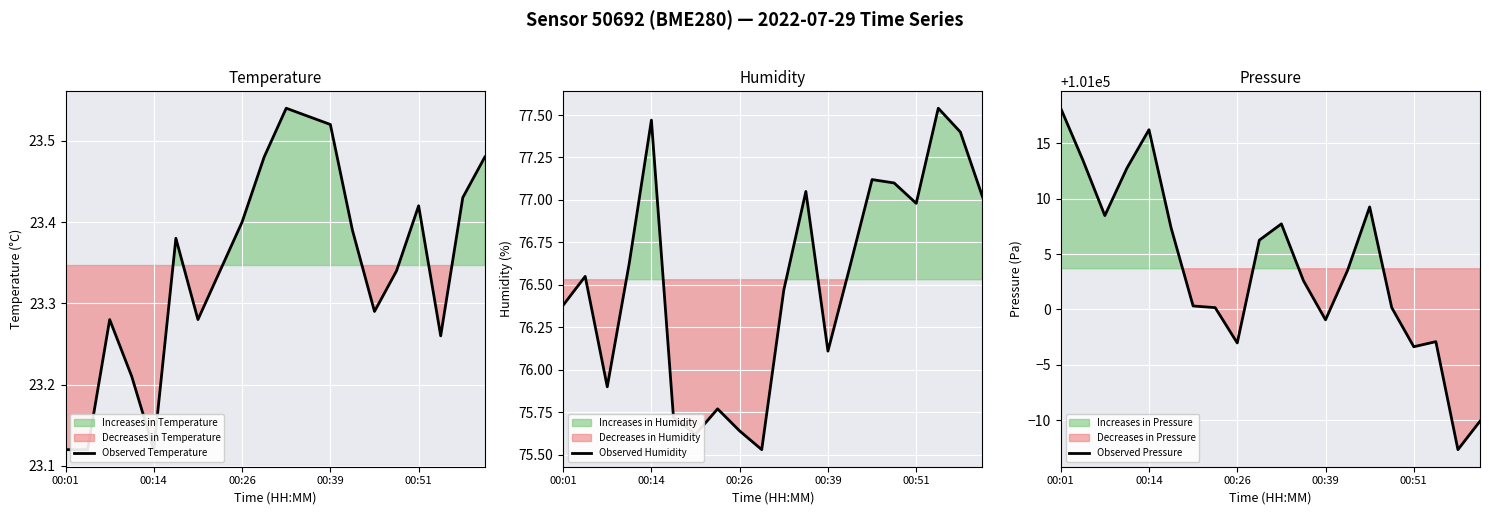

Does the chart display data point markers on the line(s)?

No